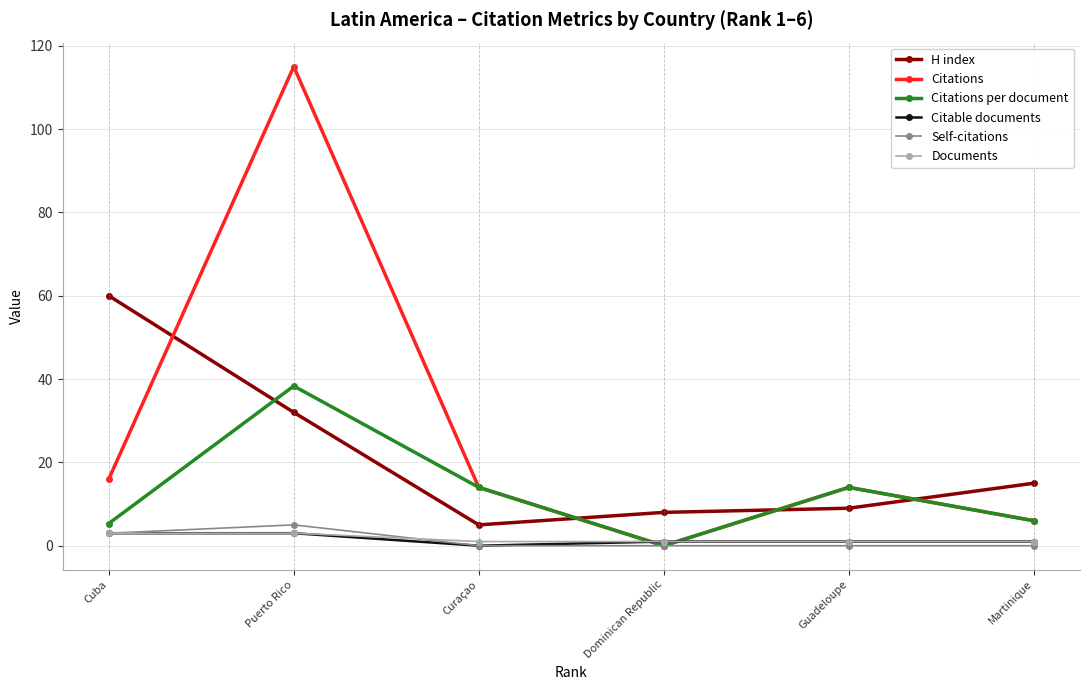

Read the Citations per document value at Guadeloupe.

14.0